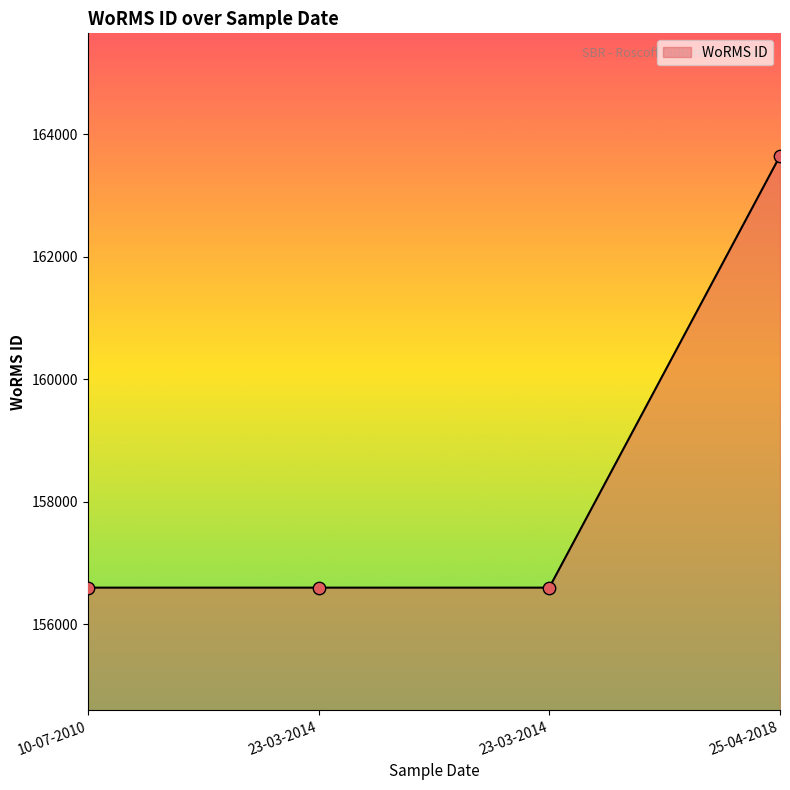

Approximately how many times larger is the value at 25-04-2018 compared to 23-03-2014?

1.0